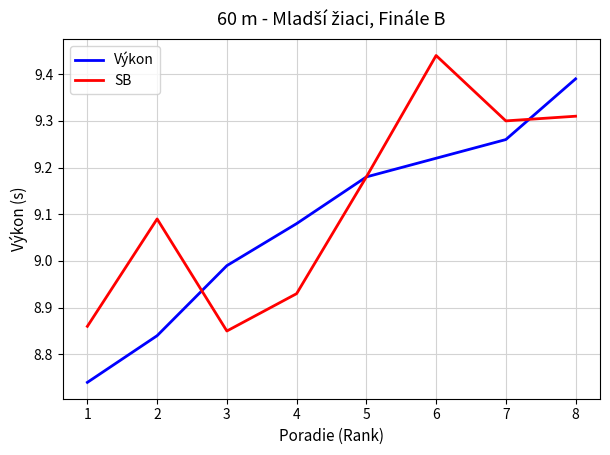

How many interior local peaks does the SB series have?

2